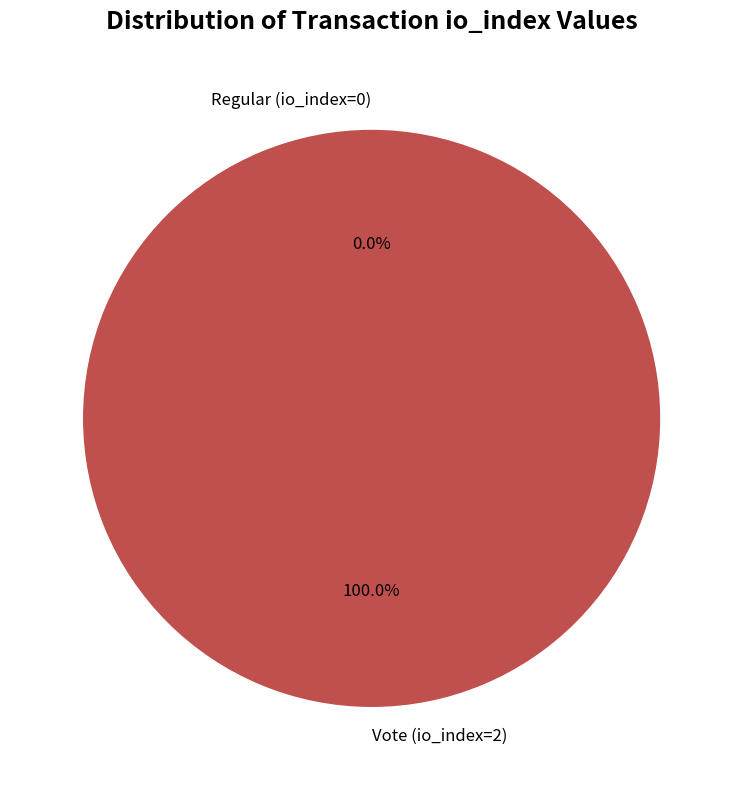

What is the smallest slice in the pie chart?

Regular (io_index=0)